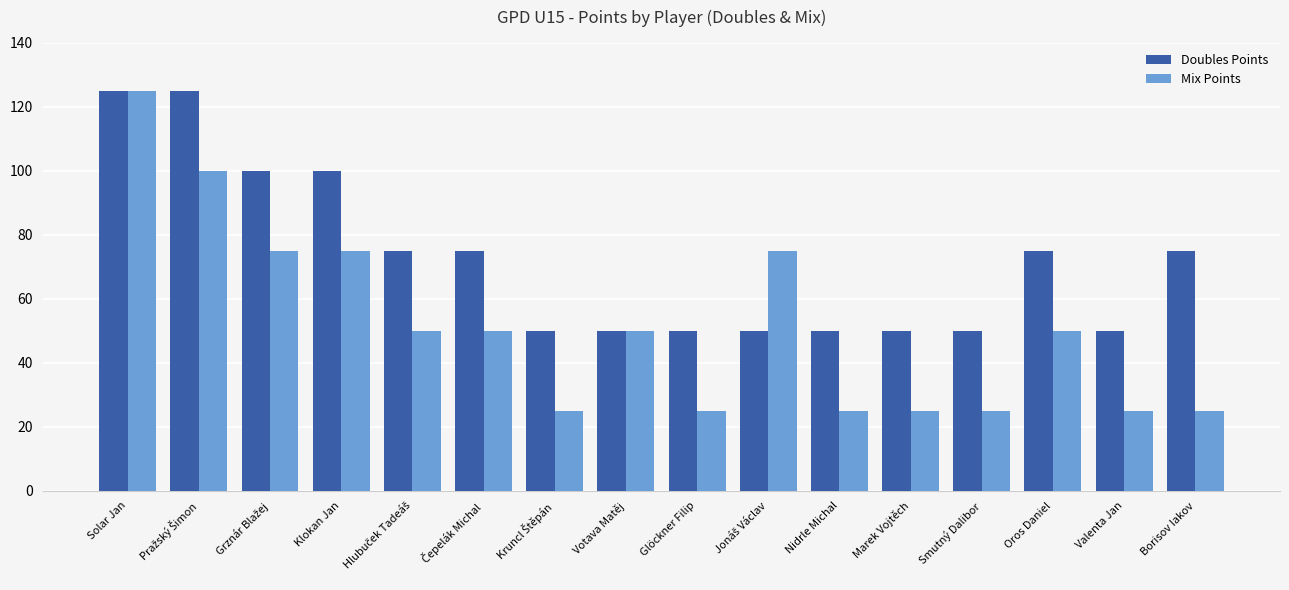

At which label does Doubles Points first exceed 75?

Solar Jan